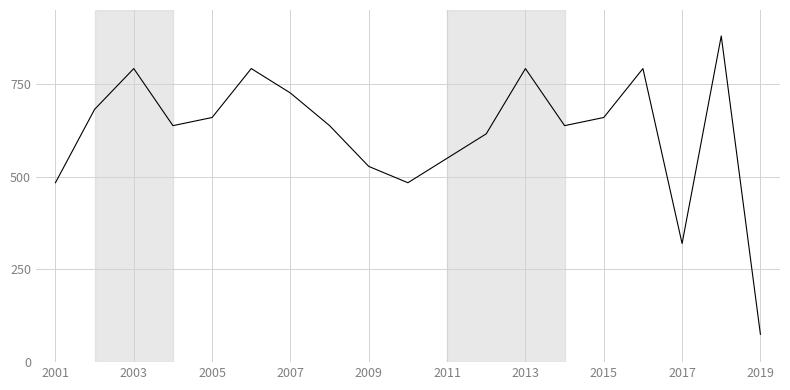

What is the minimum value shown in the chart?

75